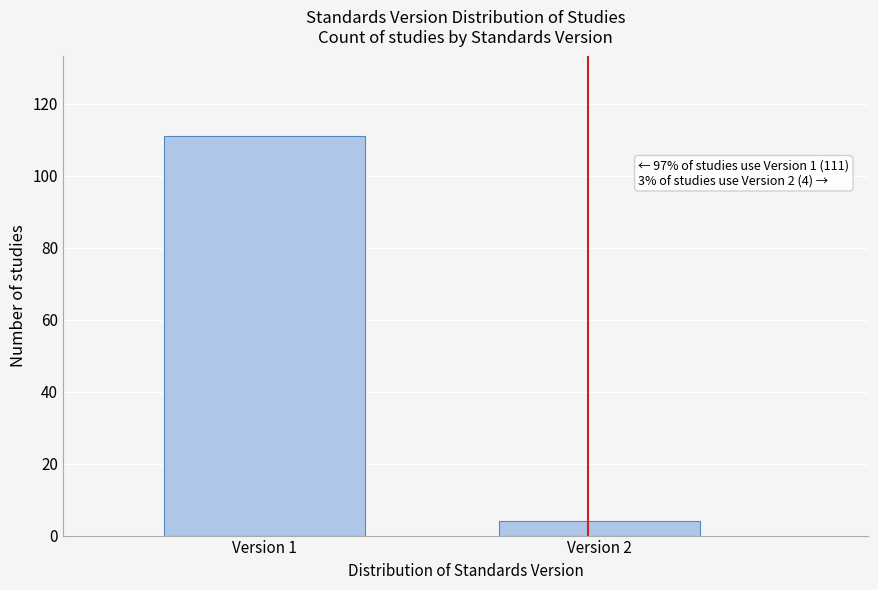

Reading left to right, transcribe all the data shown in this chart.

Version 1=111	Version 2=4